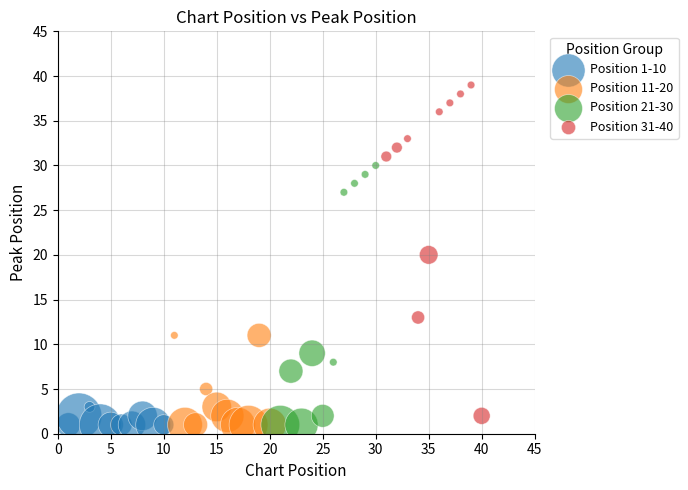

Which series has the widest spread of Y values?

Position 31-40